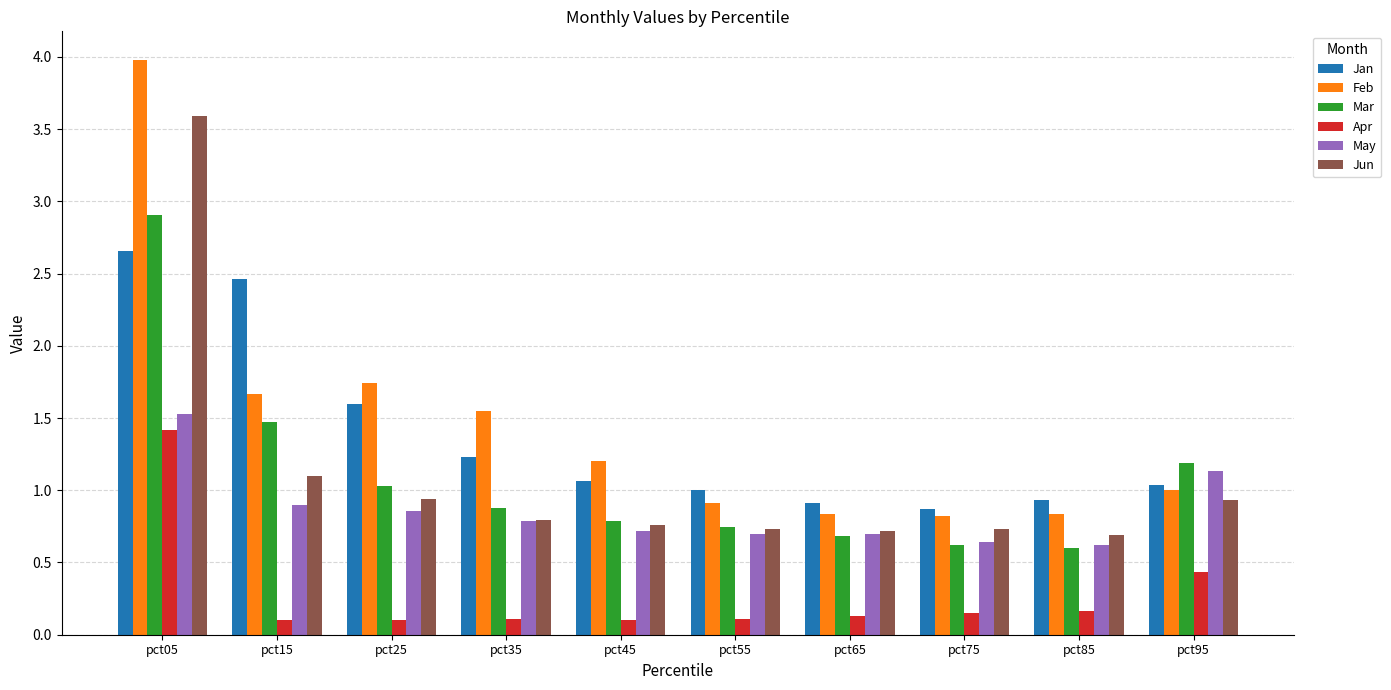

Where is Feb nearest to the value 2?

pct25